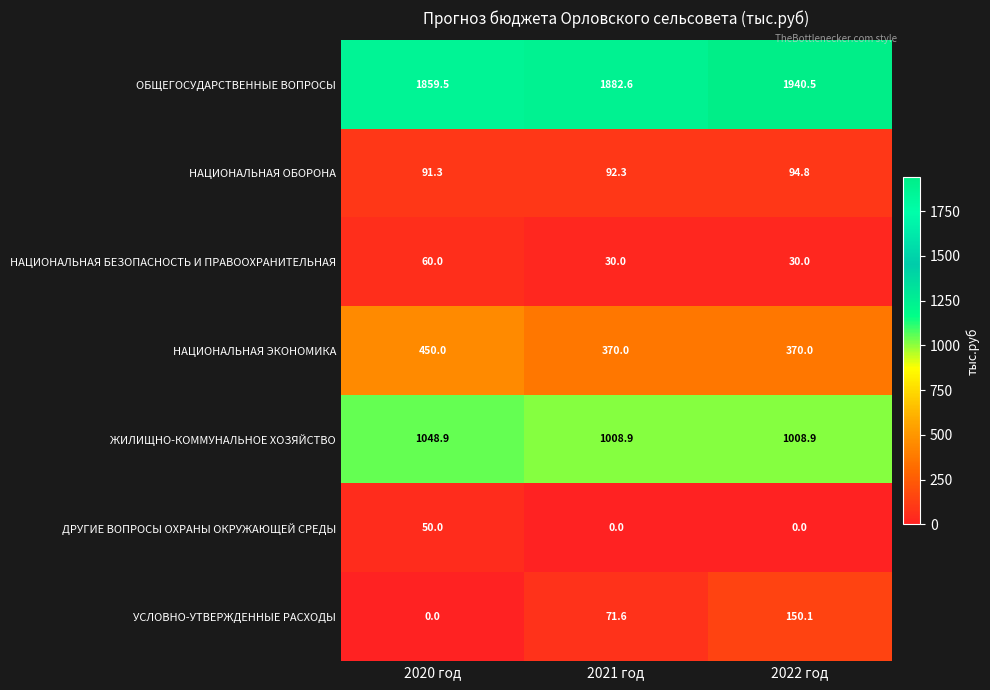

Read the НАЦИОНАЛЬНАЯ ОБОРОНА value at 2022 год.

94.8